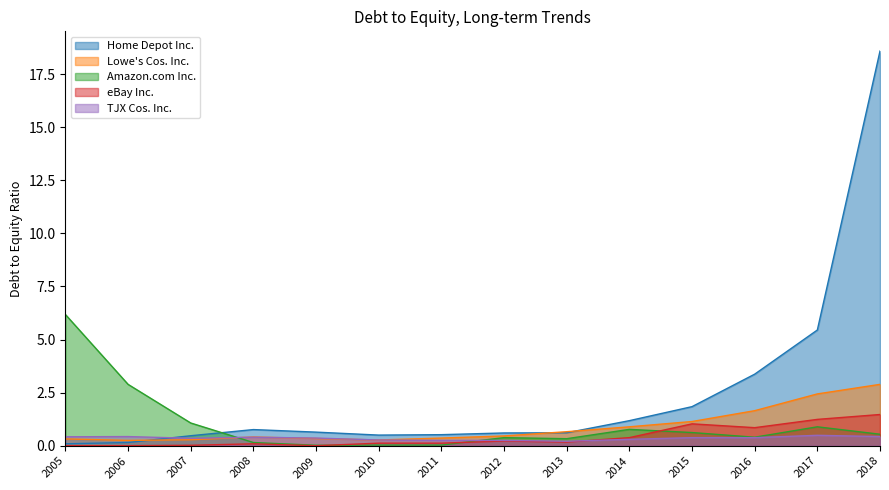

Read the Home Depot Inc. value at 2008.

0.8